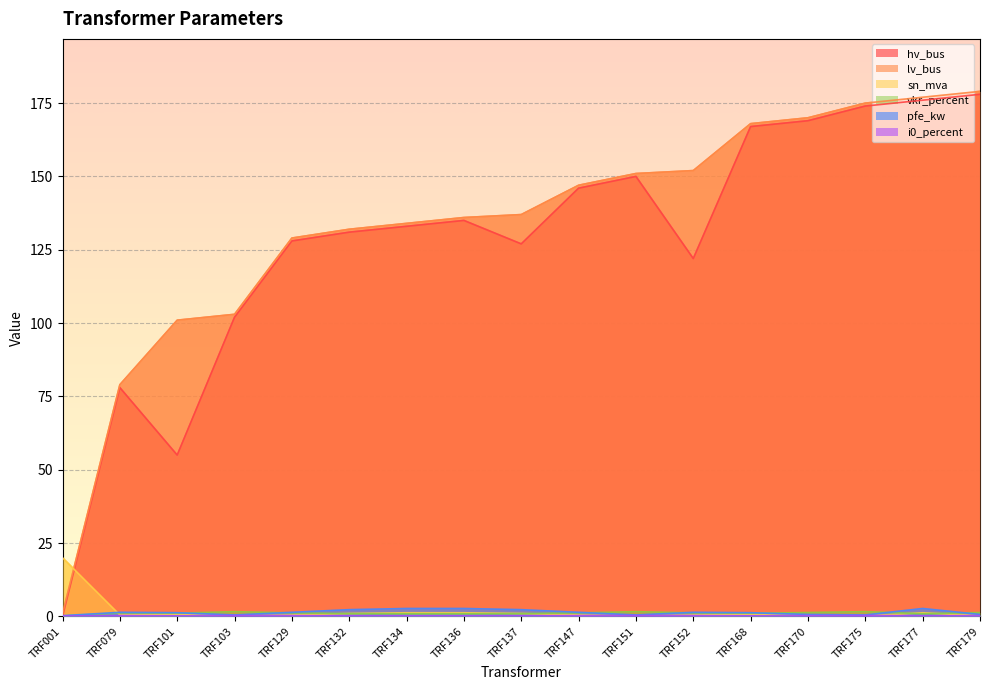

Reading left to right, extract all data points from this chart.

hv_bus: 0.0	78.0	55.0	102.0	128.0	131.0	133.0	135.0	127.0	146.0	150.0	122.0	167.0	169.0	174.0	176.0	178.0
lv_bus: 1.0	79.0	101.0	103.0	129.0	132.0	134.0	136.0	137.0	147.0	151.0	152.0	168.0	170.0	175.0	177.0	179.0
sn_mva: 20.0	0.5	0.6	0.2	0.5	1.0	1.2	1.2	1.0	0.5	0.2	0.5	0.6	0.2	0.2	1.2	0.2
vkr_percent: 0.1	1.2	1.1	1.6	1.2	1.0	0.9	0.9	1.0	1.2	1.6	1.2	1.1	1.3	1.6	0.9	1.3
pfe_kw: 0.3	1.4	1.3	0.5	1.4	2.3	2.7	2.7	2.3	1.4	0.5	1.4	1.3	0.7	0.5	2.7	0.7
i0_percent: 0.2	0.3	0.2	0.3	0.3	0.2	0.2	0.2	0.2	0.3	0.3	0.3	0.2	0.3	0.3	0.2	0.3